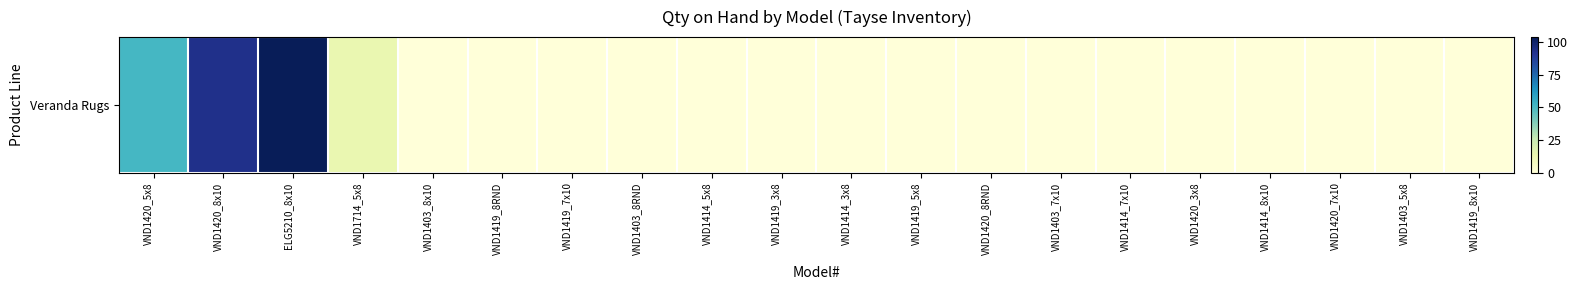

How many values exceed 0?

4